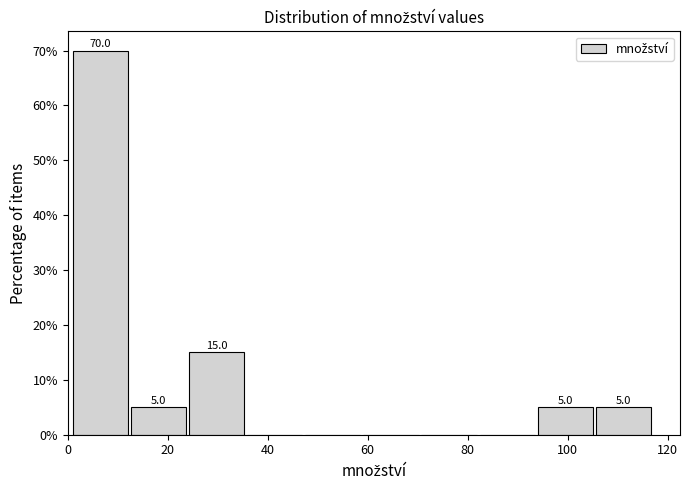

Over which range of the x-axis is the bar tallest?

0 to 12